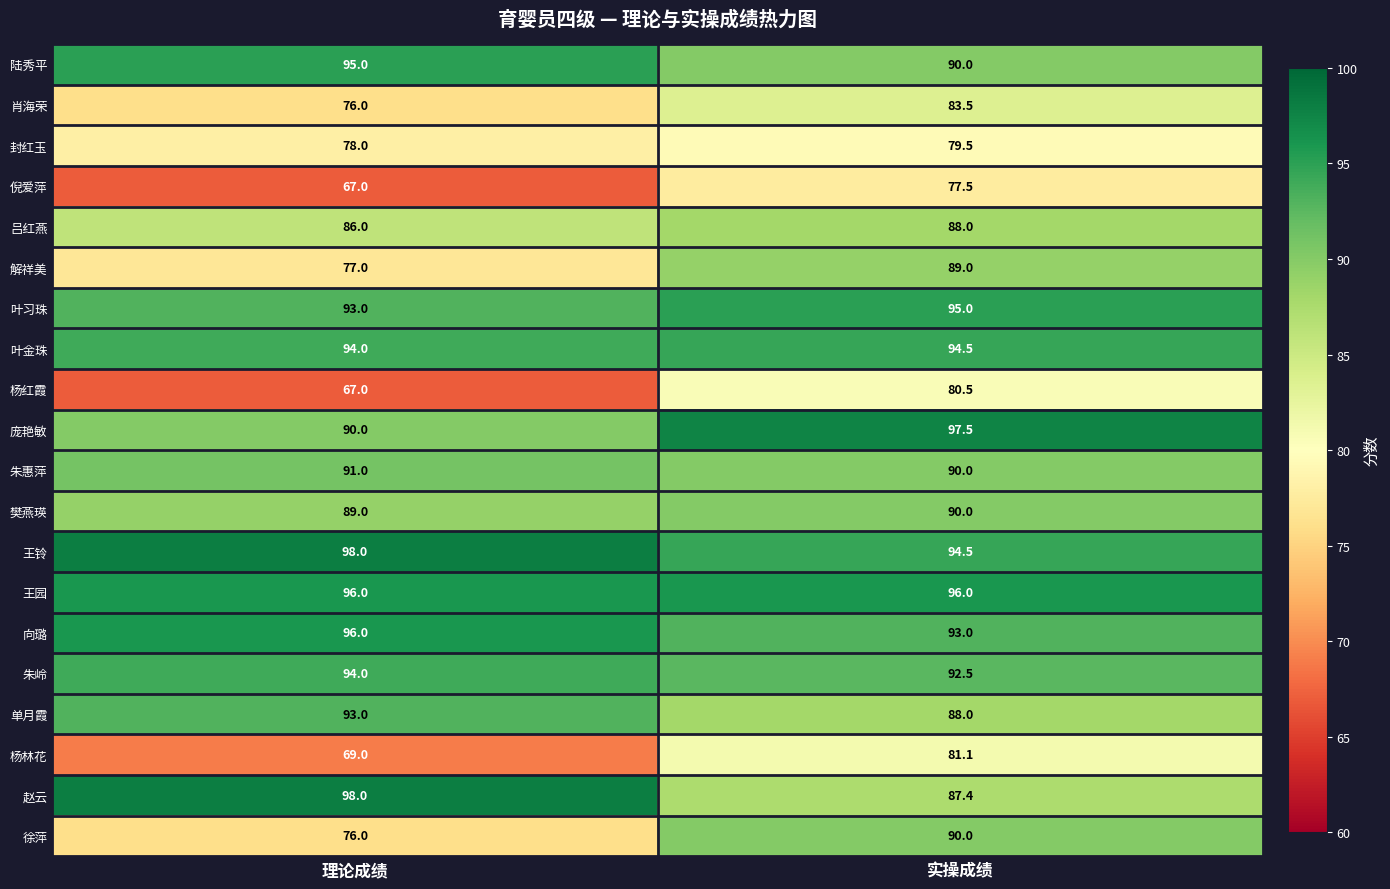

List the labels in order of 陆秀平 value, smallest first.

实操成绩, 理论成绩